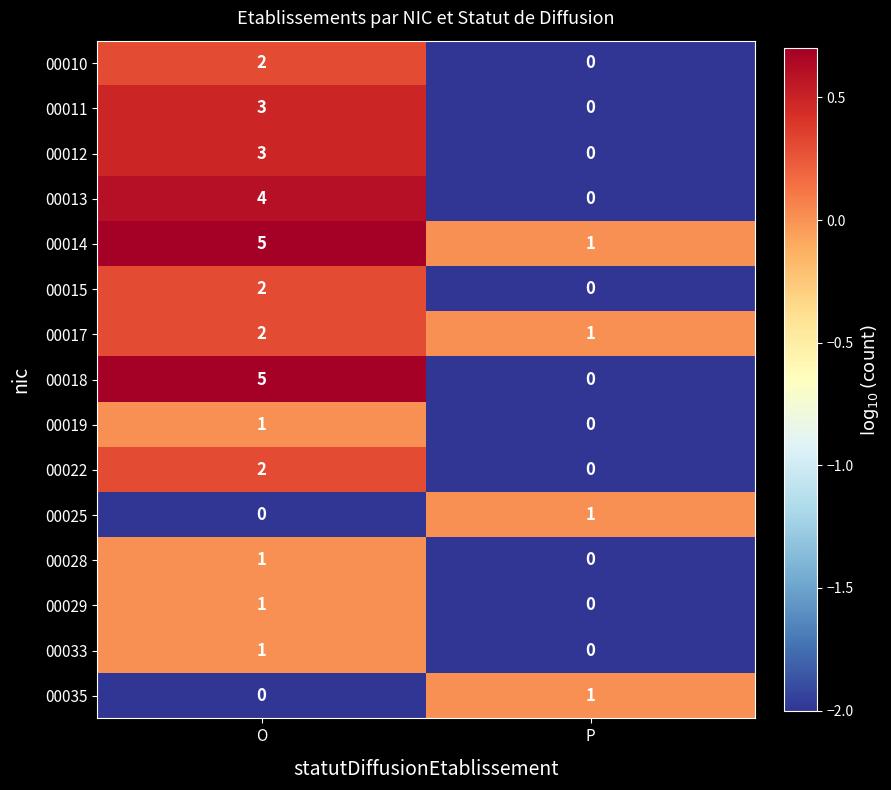

Is the value of 00013 at P greater than the value of 00028 at O?

No